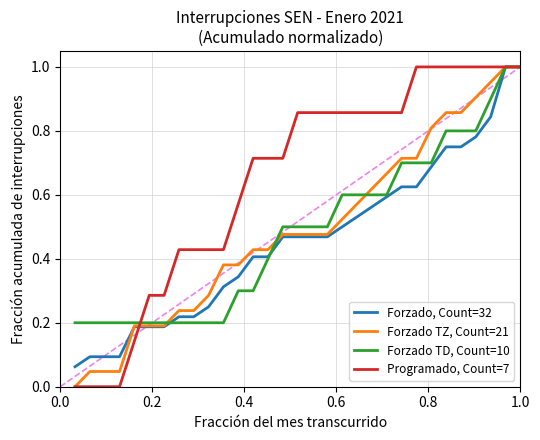

Is this an area chart (filled region under the line)?

No